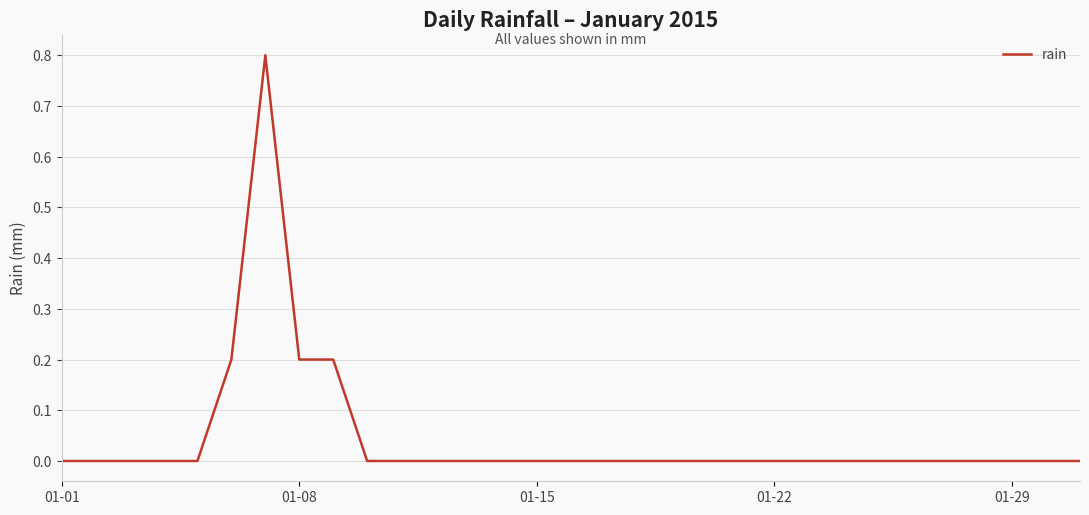

What is the greatest value displayed?

0.8